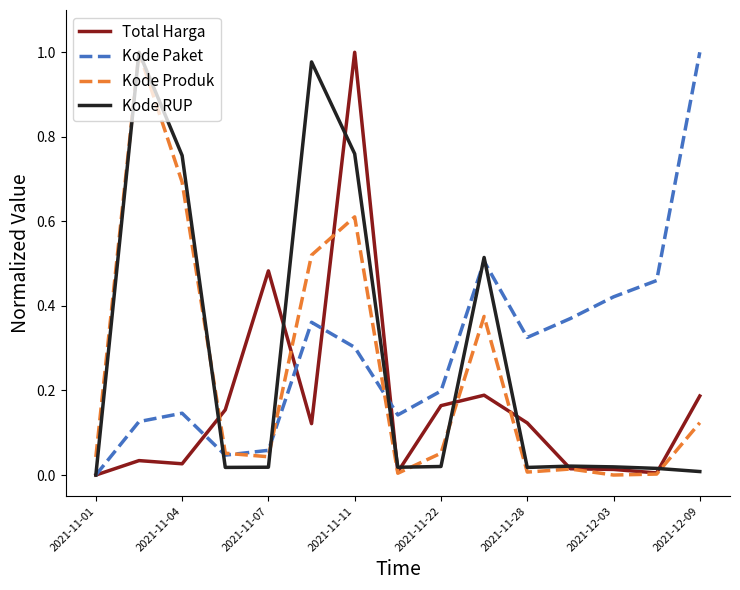

List the series in order of their overall mean, lowest first.

Total Harga, Kode Produk, Kode RUP, Kode Paket